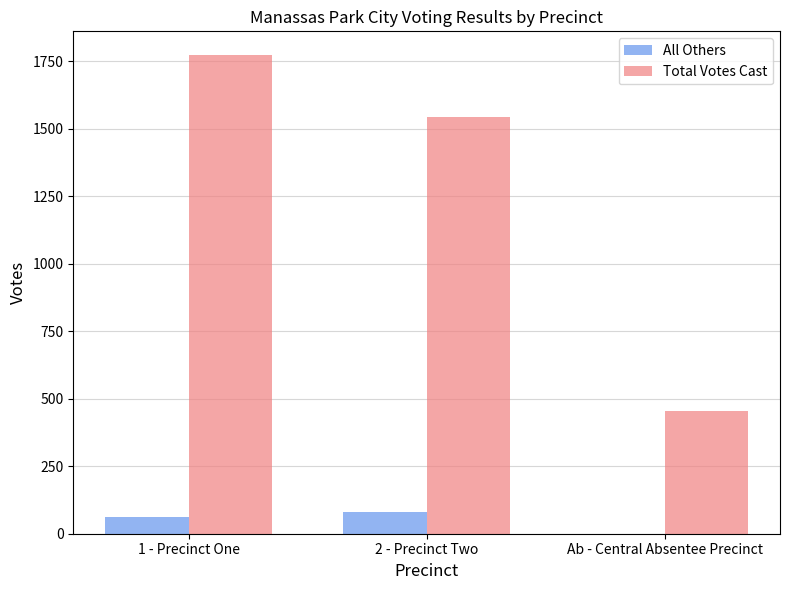

Between 2 - Precinct Two and Ab - Central Absentee Precinct, which series saw the biggest shift?

Total Votes Cast